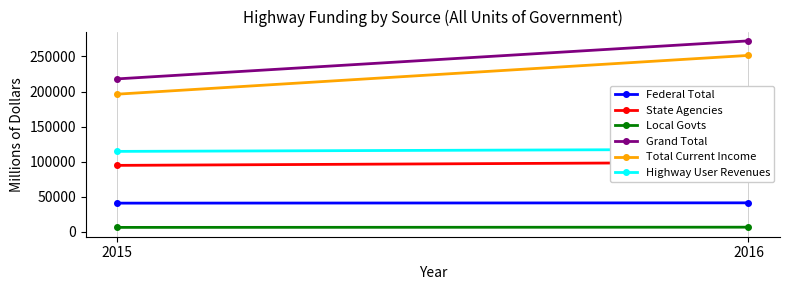

Which series changed the most between 2015 and 2016?

Total Current Income